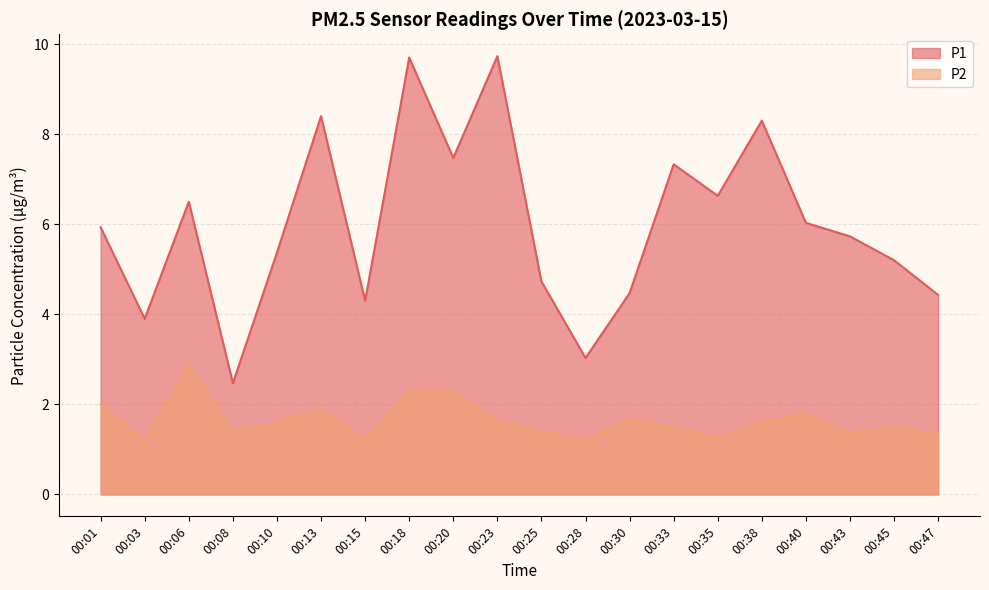

What are all the series names shown in the legend?

P1, P2